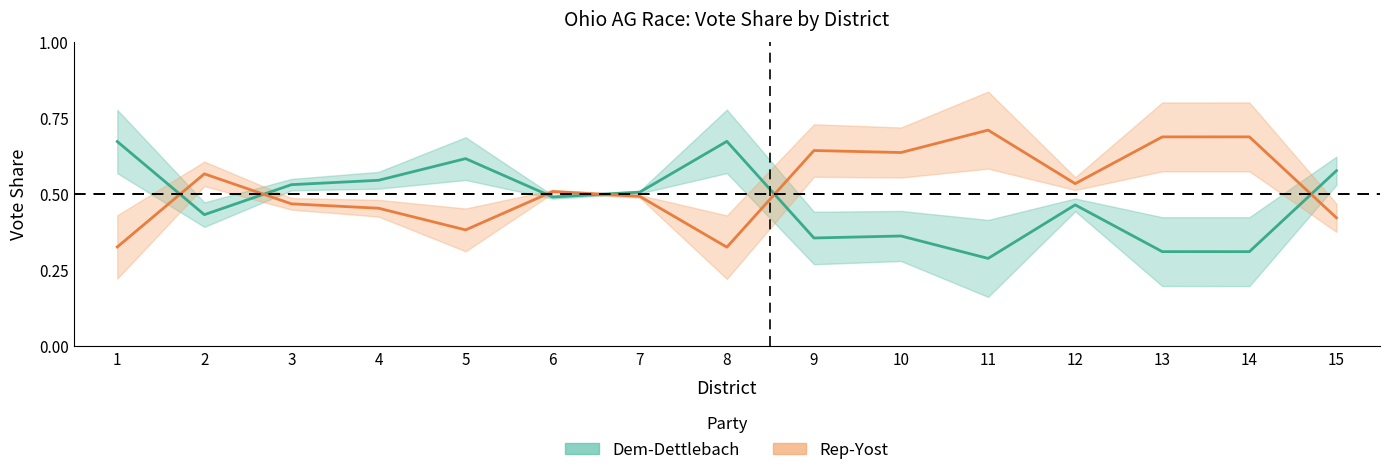

What is the difference between the maximum and minimum values in the D% series?

0.4